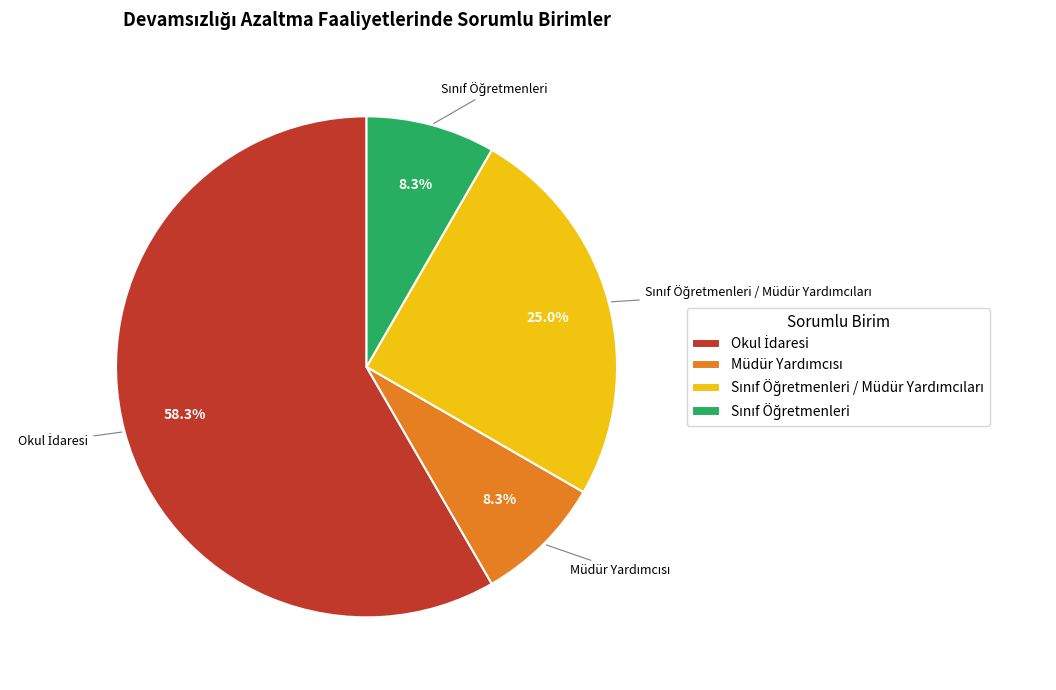

To the nearest percent, what is the difference between the largest and smallest slice percentages?

50%